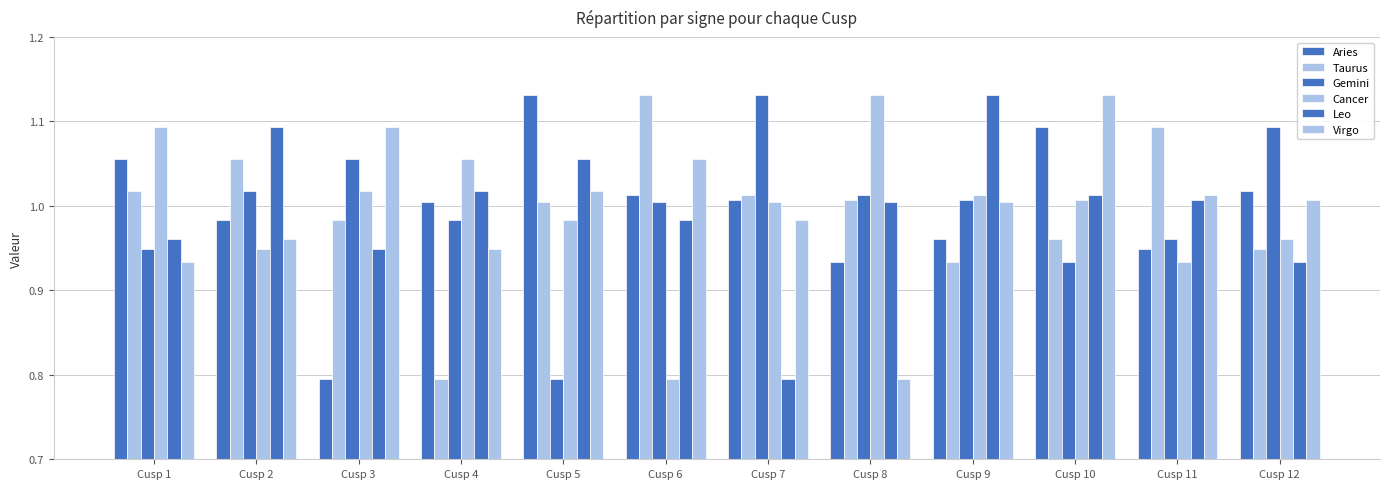

What is the difference between the maximum and minimum values in the Virgo series?

0.3